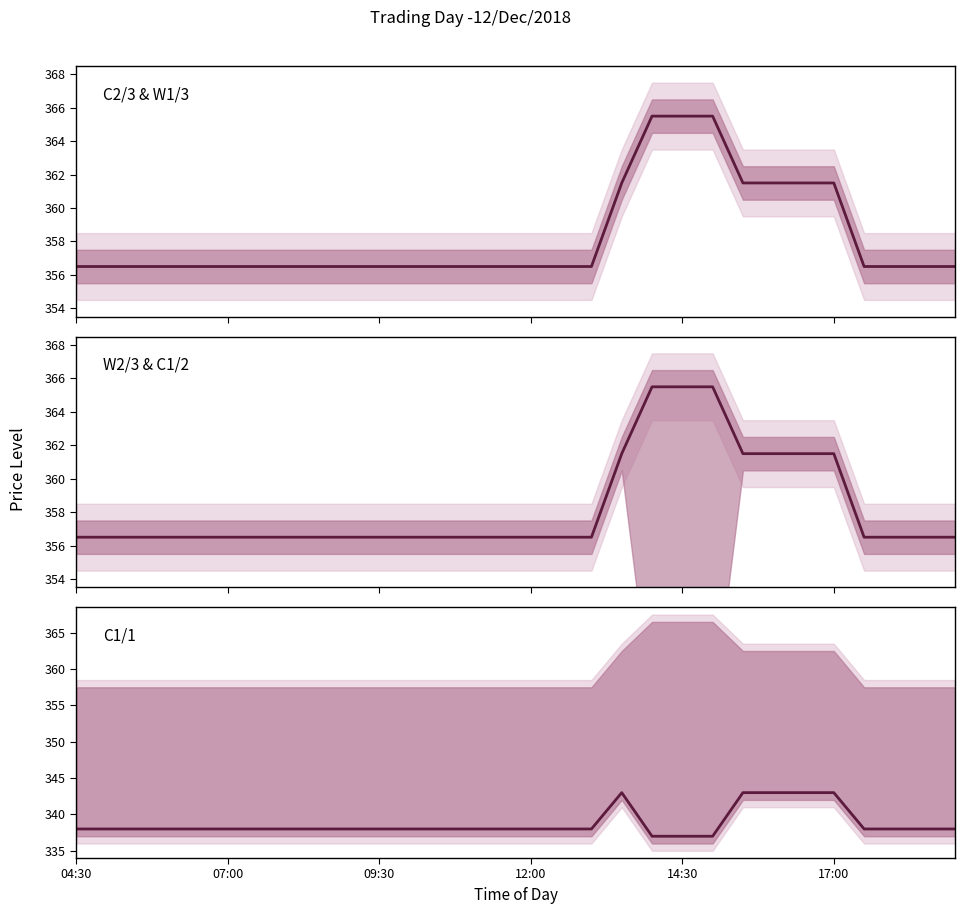

True or false: C2/3 and C1/1 cross at least once.

False